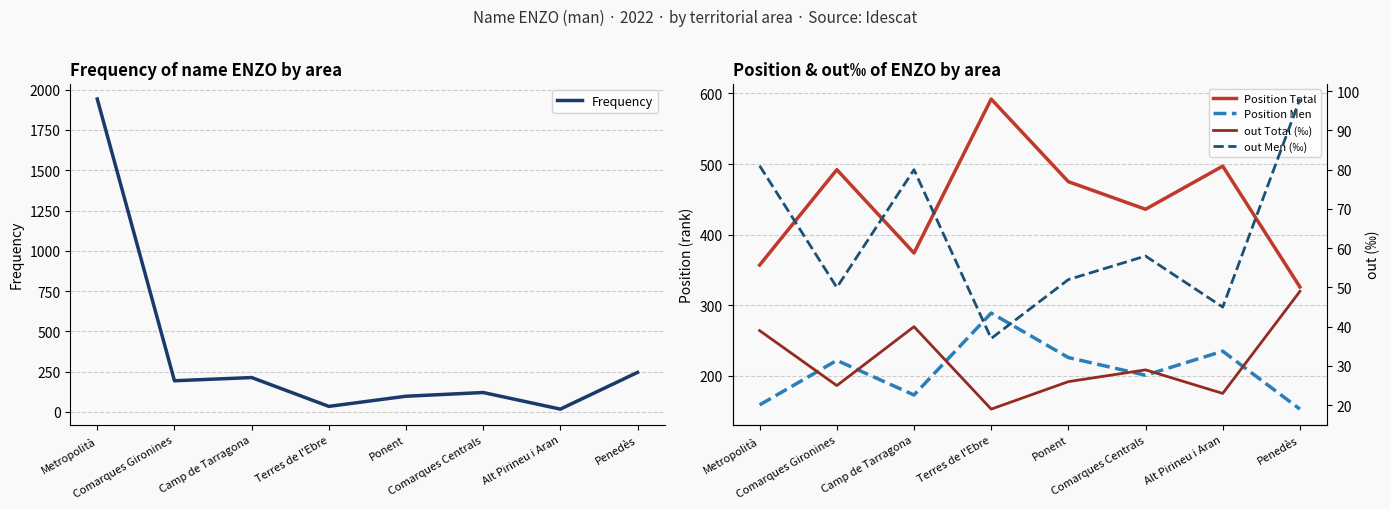

Is it true that Position Total equals 301 at Comarques Gironines?

False